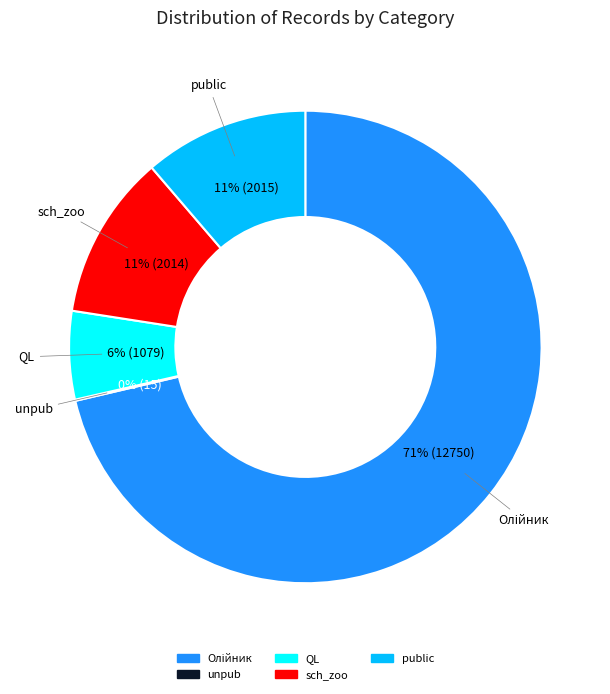

Is it true that public is 25% of the pie?

False